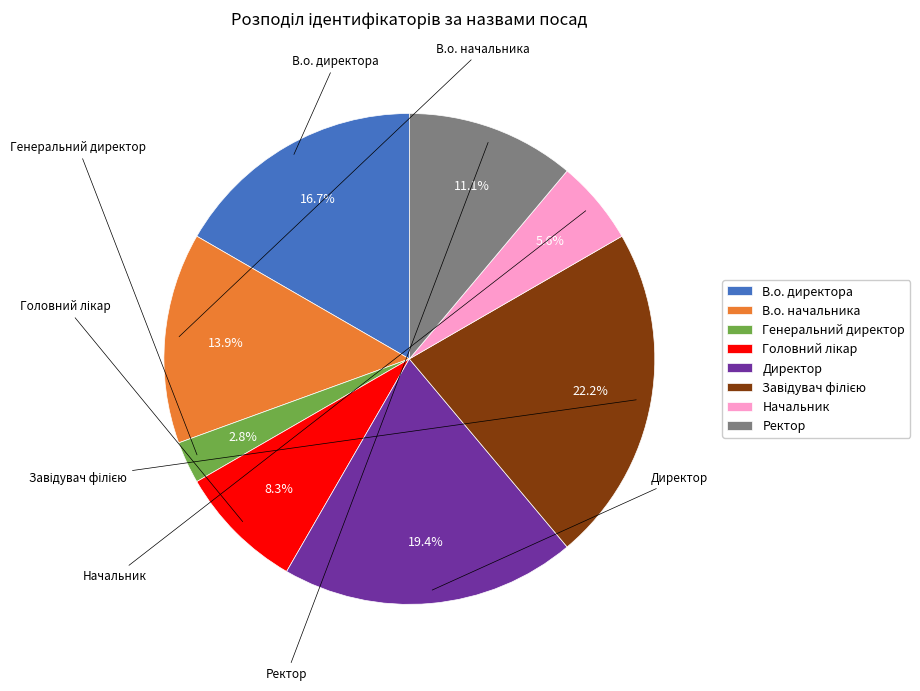

Which category has the smallest portion of the pie?

Генеральний директор